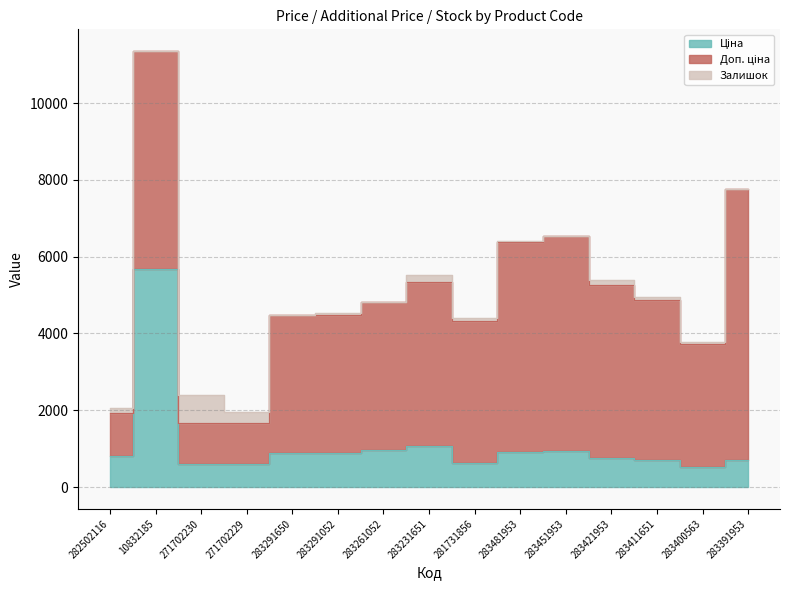

What is the value of the Доп. ціна point at the 2nd from the left?

5673.8